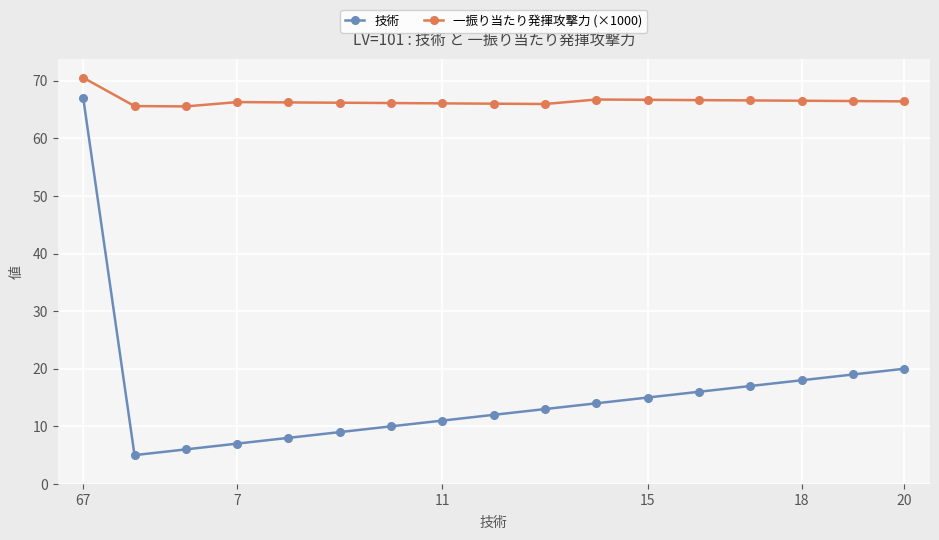

What is the minimum value shown in the chart?

5.0